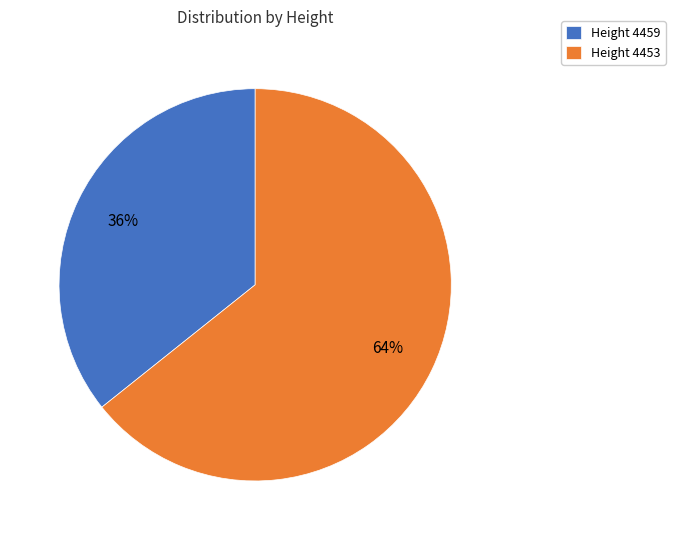

What is the ratio of the value at Height 4453 to the value at Height 4459?

1.8